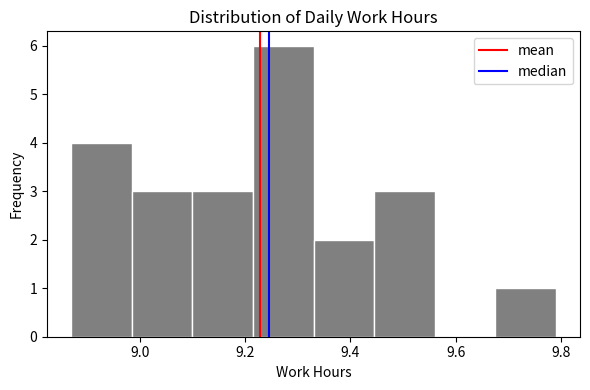

Reading left to right, list every bar in this chart as the range it spans on the x-axis followed by its height. Neither the bar edges nor the heights are printed on the chart, so give them approximately, as read against the axes.

8.870 to 8.985: 4
8.985 to 9.100: 3
9.100 to 9.215: 3
9.215 to 9.330: 6
9.330 to 9.445: 2
9.445 to 9.560: 3
9.560 to 9.675: 0
9.675 to 9.790: 1